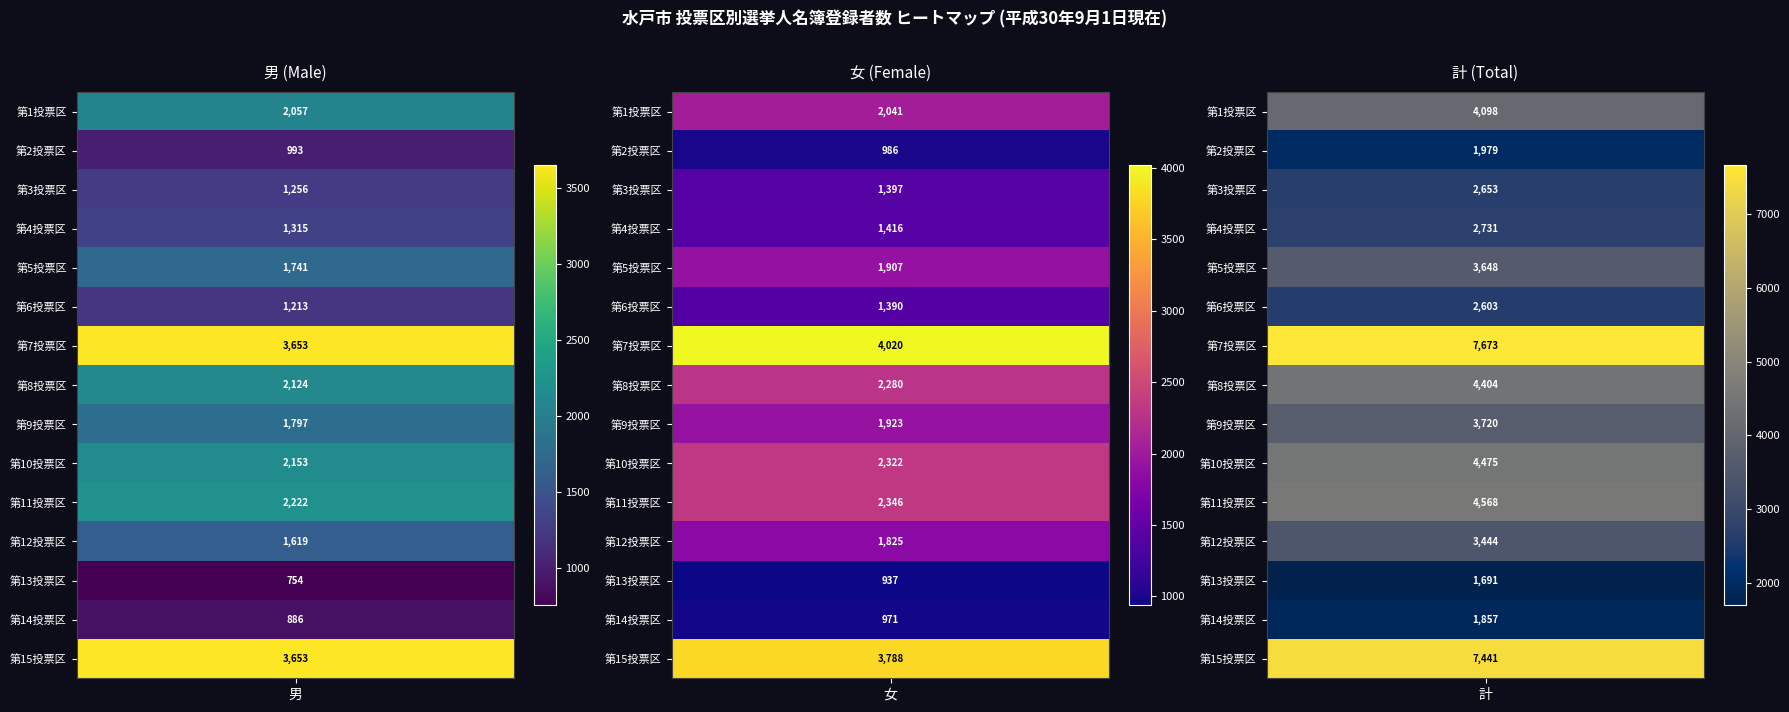

Is the value of 第5投票区 at 1 greater than the value of 第3投票区 at 1?

Yes